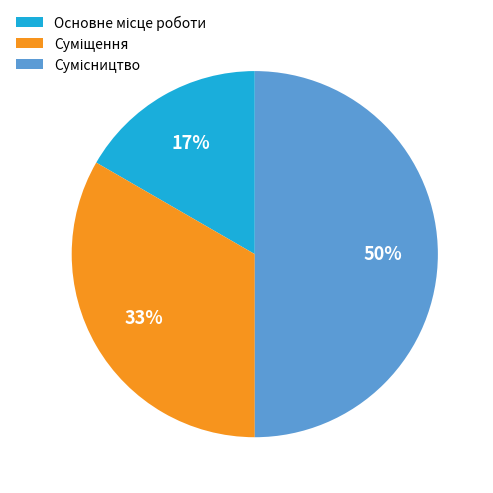

To the nearest percent, what is the difference between the largest and smallest slice percentages?

33%